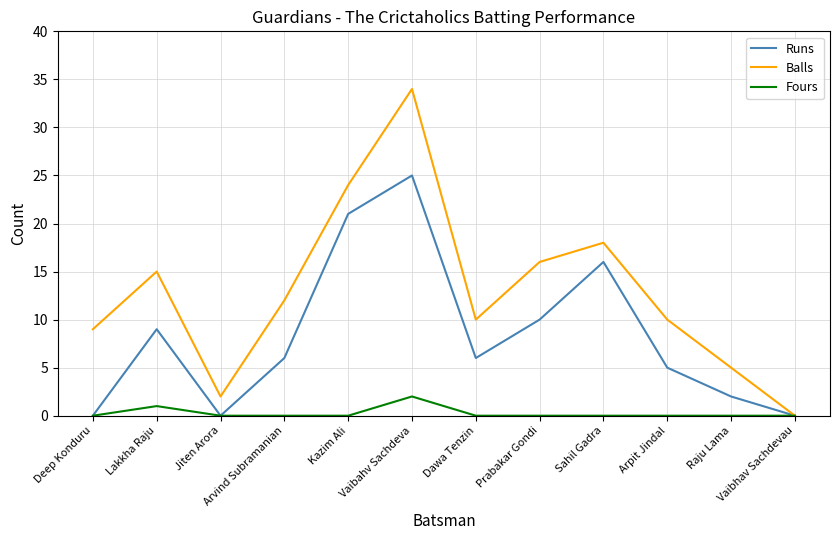

What is the sum of all Balls values?

155